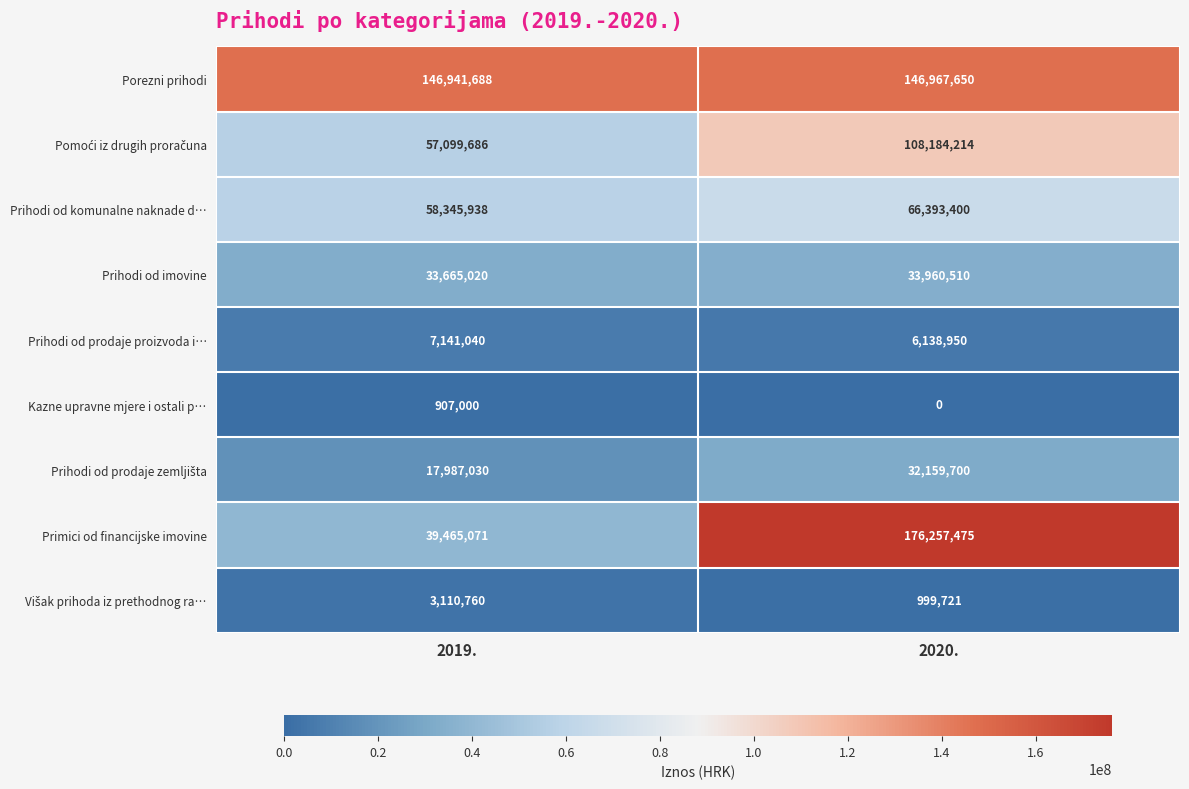

List the labels in order of Prihodi od prodaje proizvoda i… value, smallest first.

2020., 2019.